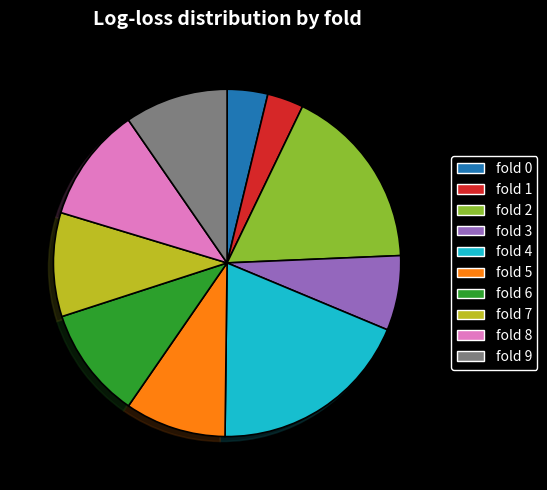

Does fold 2 represent more than half of the total?

No